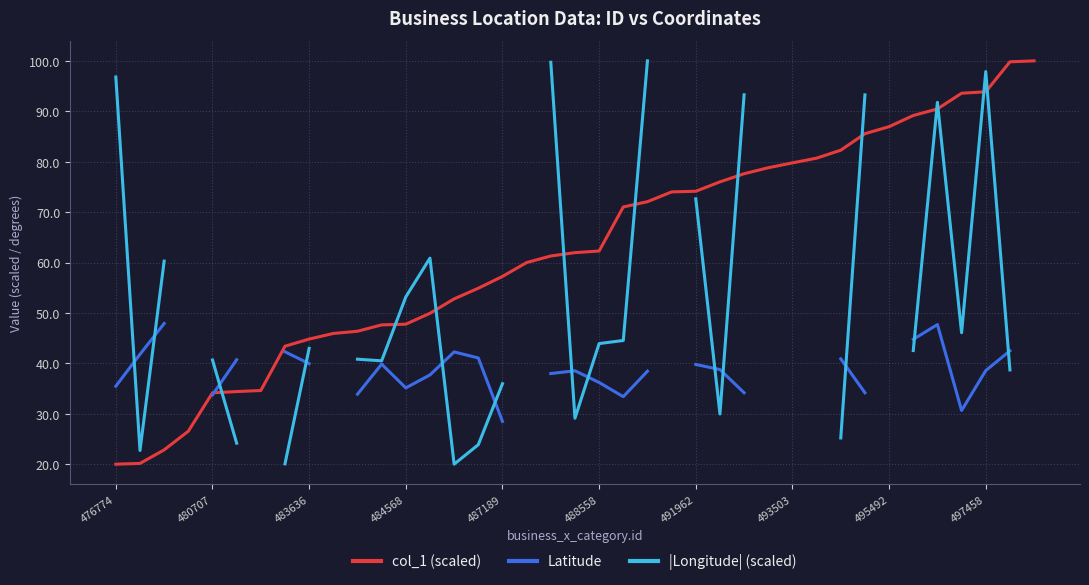

What is the total value across all series at 476774?

152.3